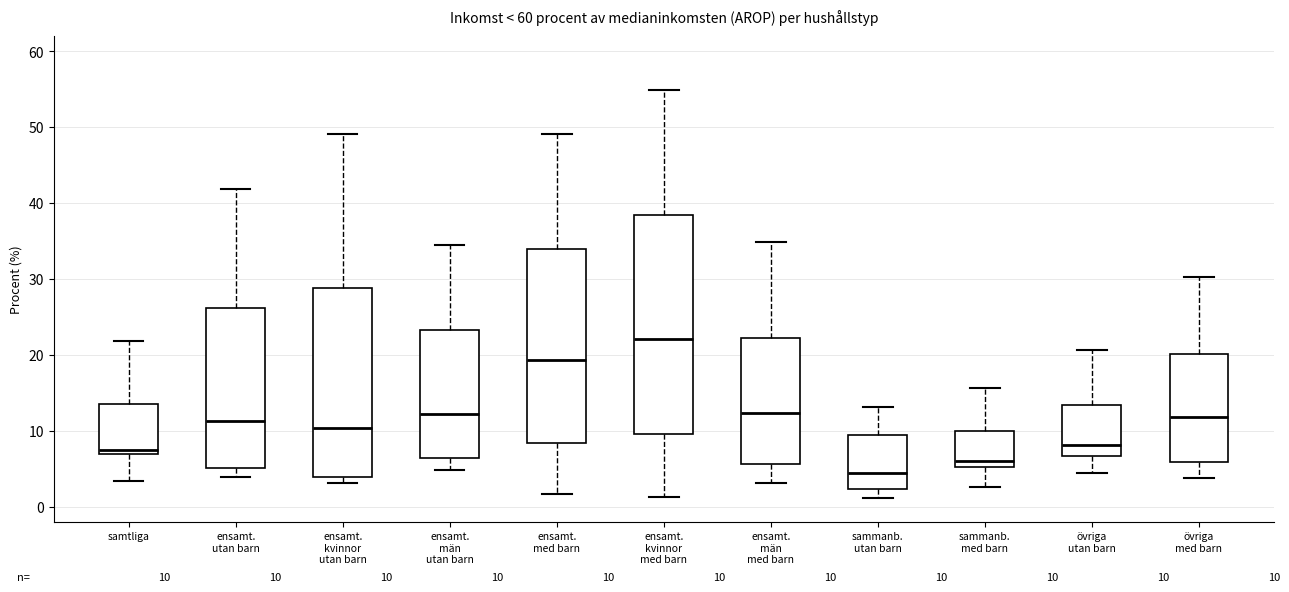

Which box has the highest median line?

ensamt. kvinnor med barn